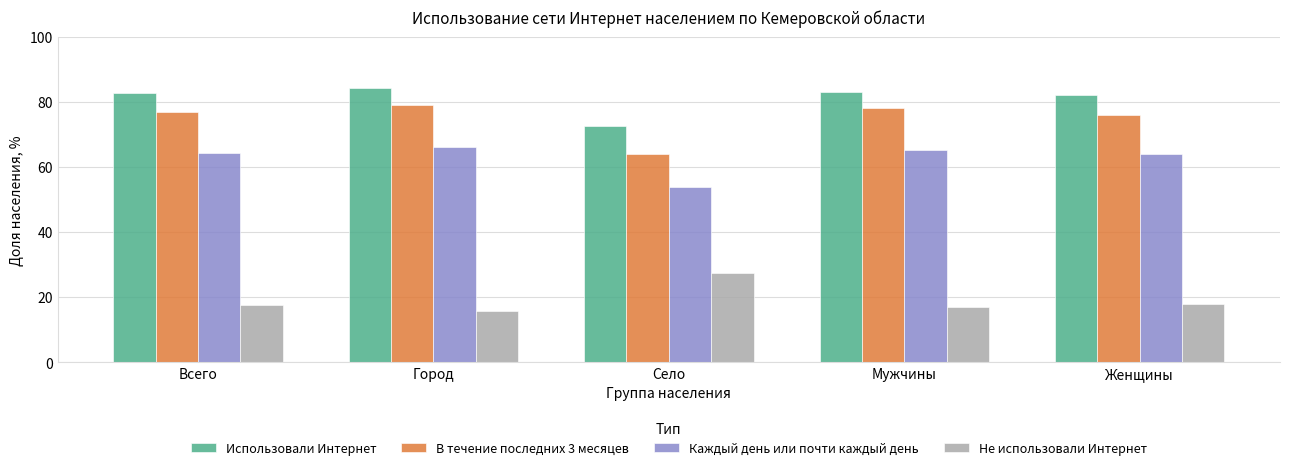

At Мужчины, list the series in order from largest to smallest.

Использовали Интернет, В течение последних 3 месяцев, Каждый день или почти каждый день, Не использовали Интернет